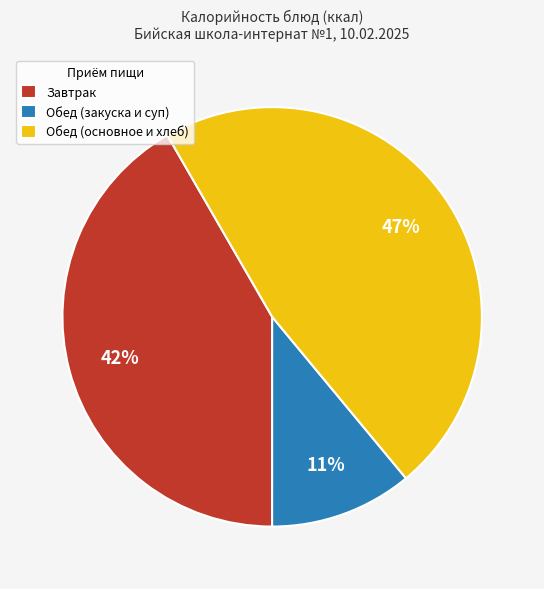

To the nearest percent, what is the combined percentage of Обед (основное и хлеб) and Обед (закуска и суп)?

58%